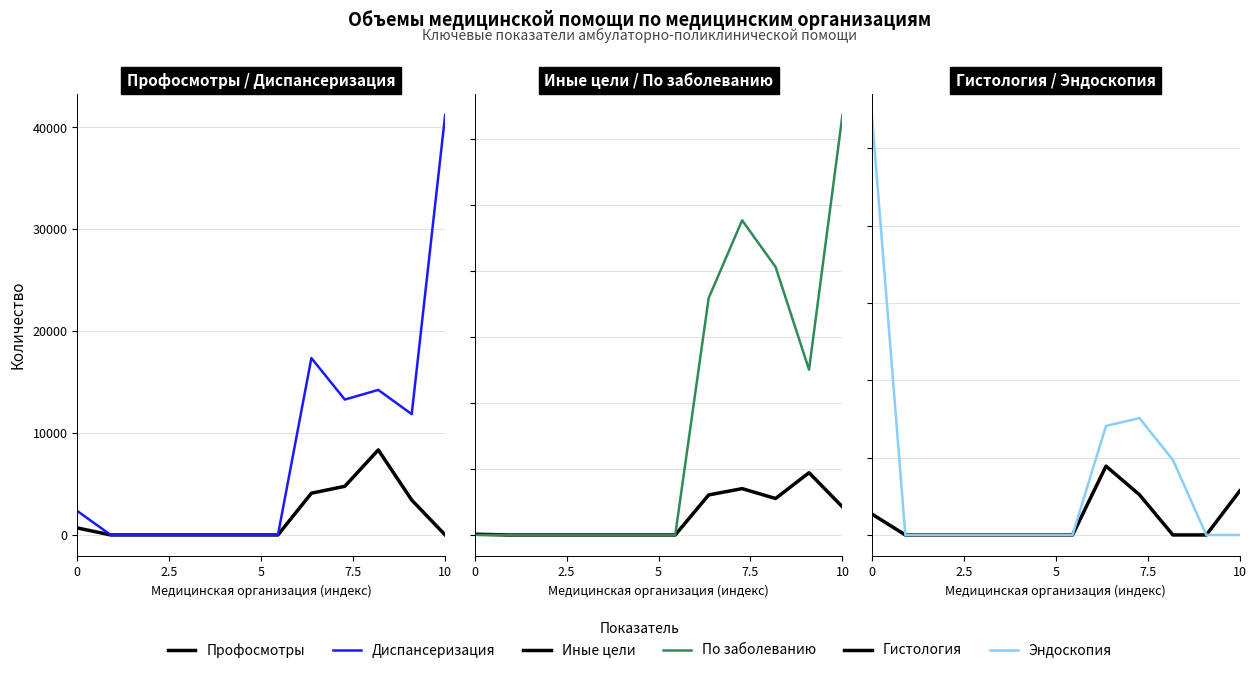

The value of Профосмотры at 2.5 is -3434. True or false?

False